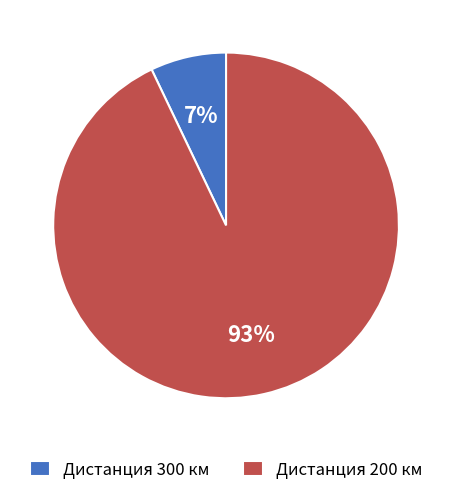

Between Дистанция 200 км and Дистанция 300 км, which is larger?

Дистанция 200 км